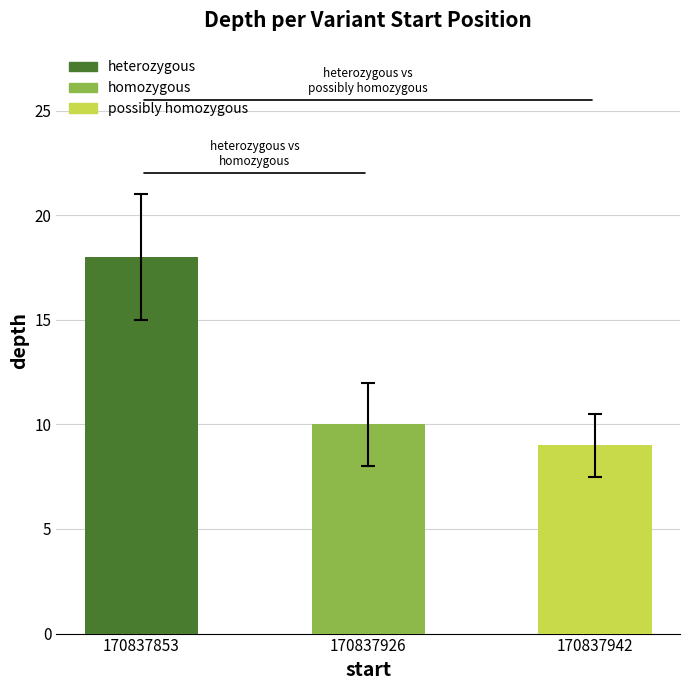

Reading left to right, what are all the values shown in this chart?

170837853=18	170837926=10	170837942=9